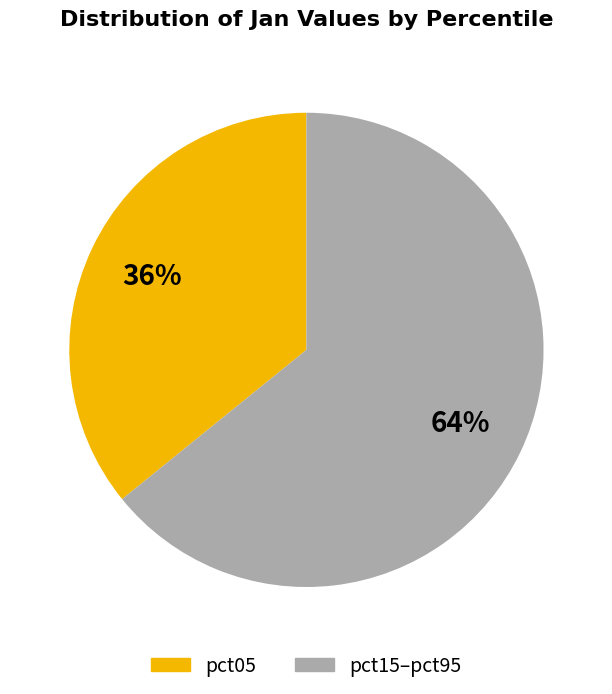

Count the number of slices in the pie.

2